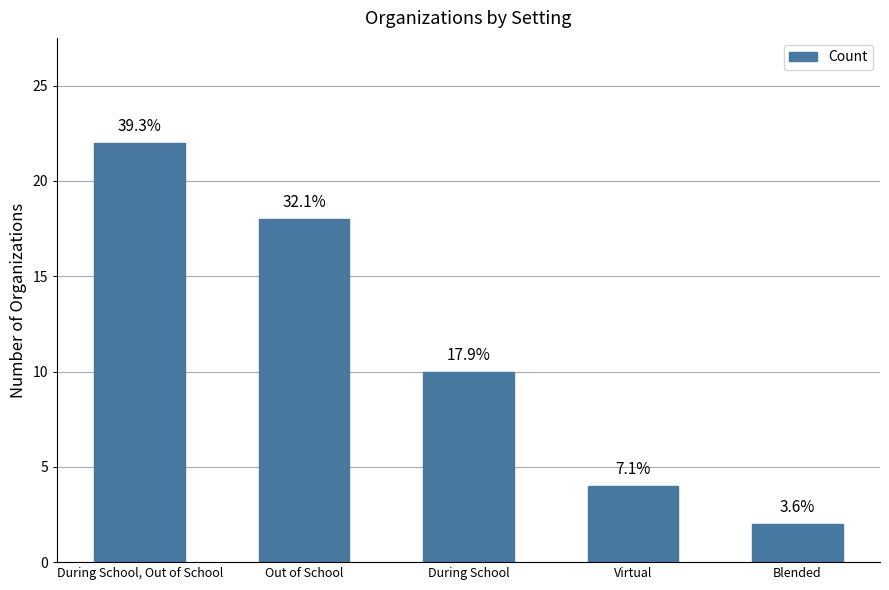

The chart shows a value of 3 at Blended. True or false?

False